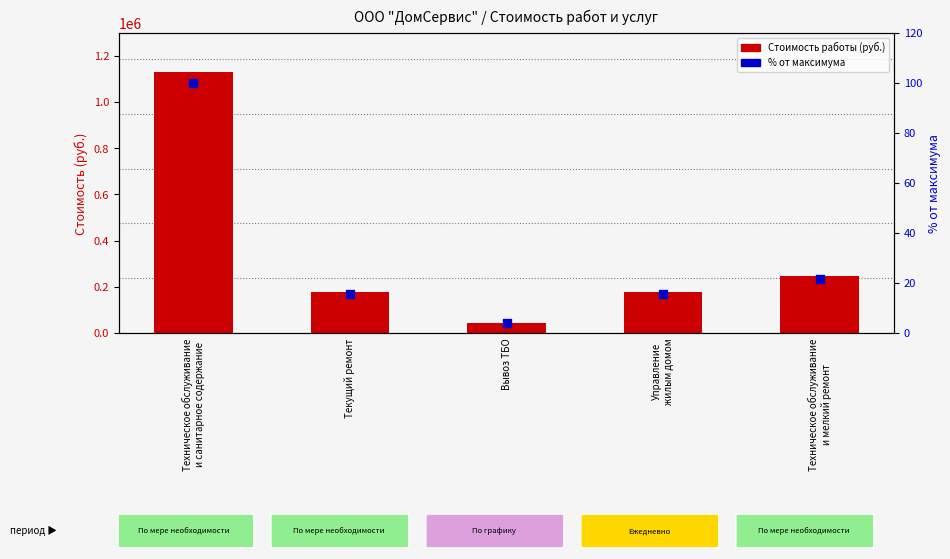

What is the total value across all series at Техническое обслуживание
и санитарное содержание?

1130124.2